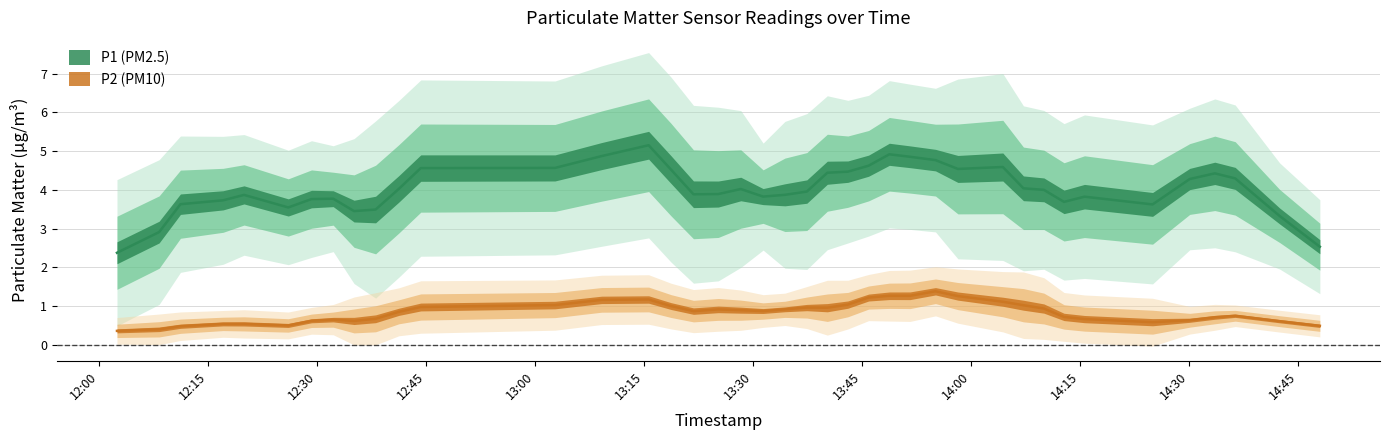

What is the total value across all series at 16?

5.9